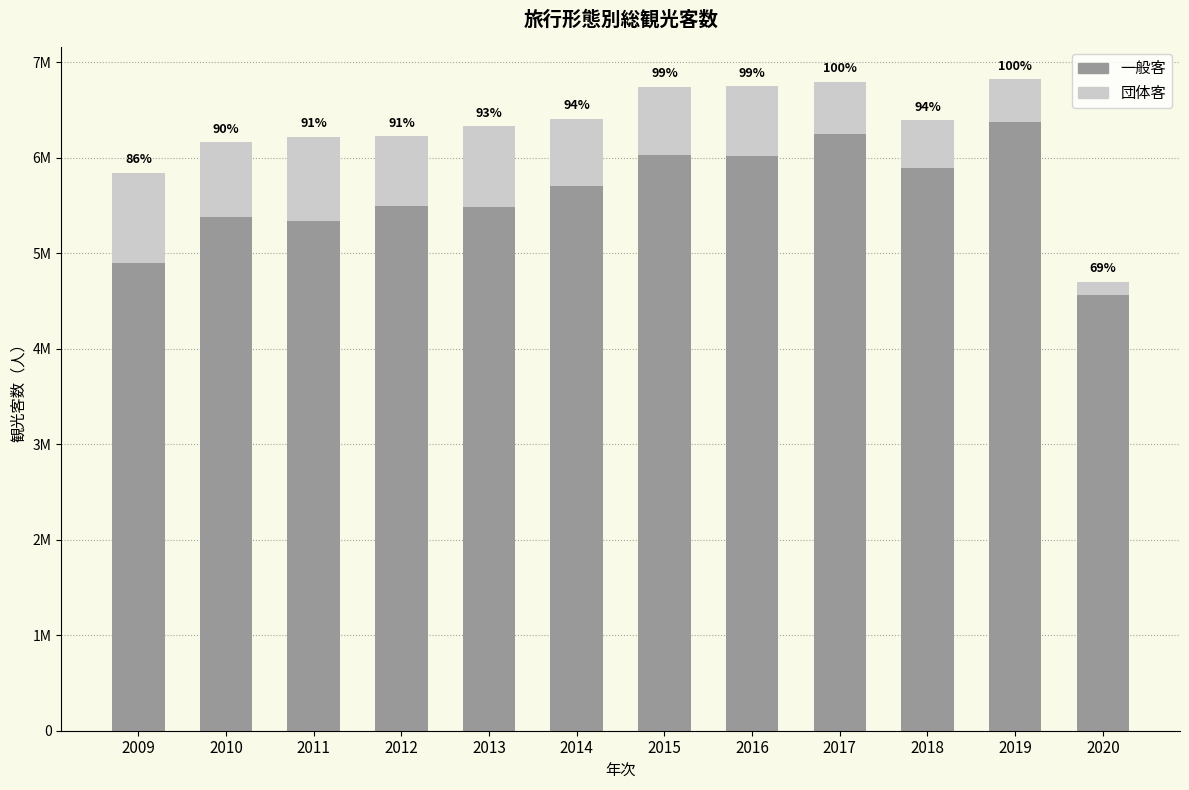

What is the difference between the maximum and second lowest values in the 一般客 series?

1471030